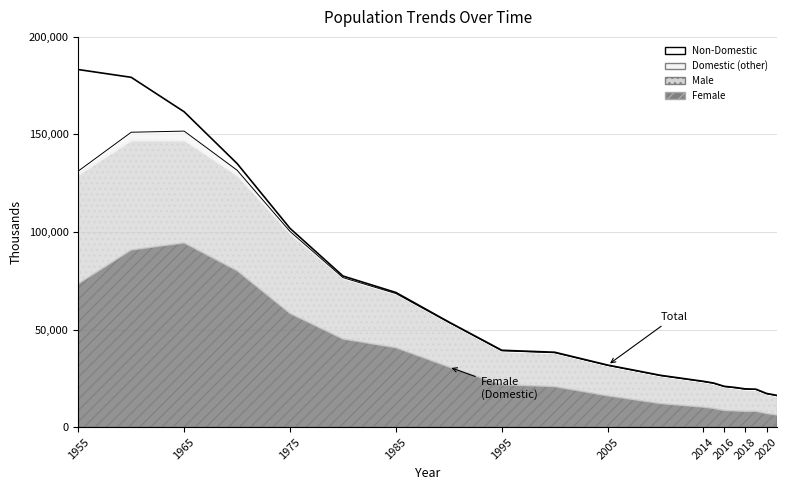

How many data points are above 38393?

9